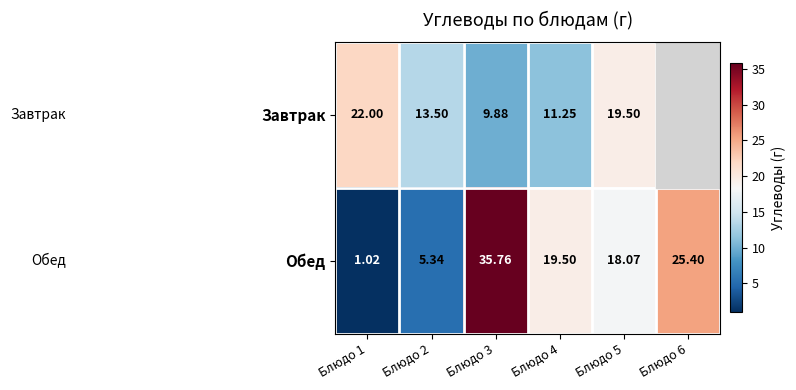

What is the sum of the Обед values at Блюдо 4 and Блюдо 2?

24.8